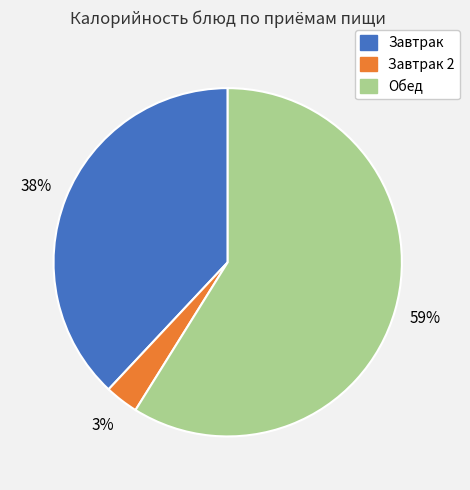

Between Завтрак 2 and Обед, which is larger?

Обед